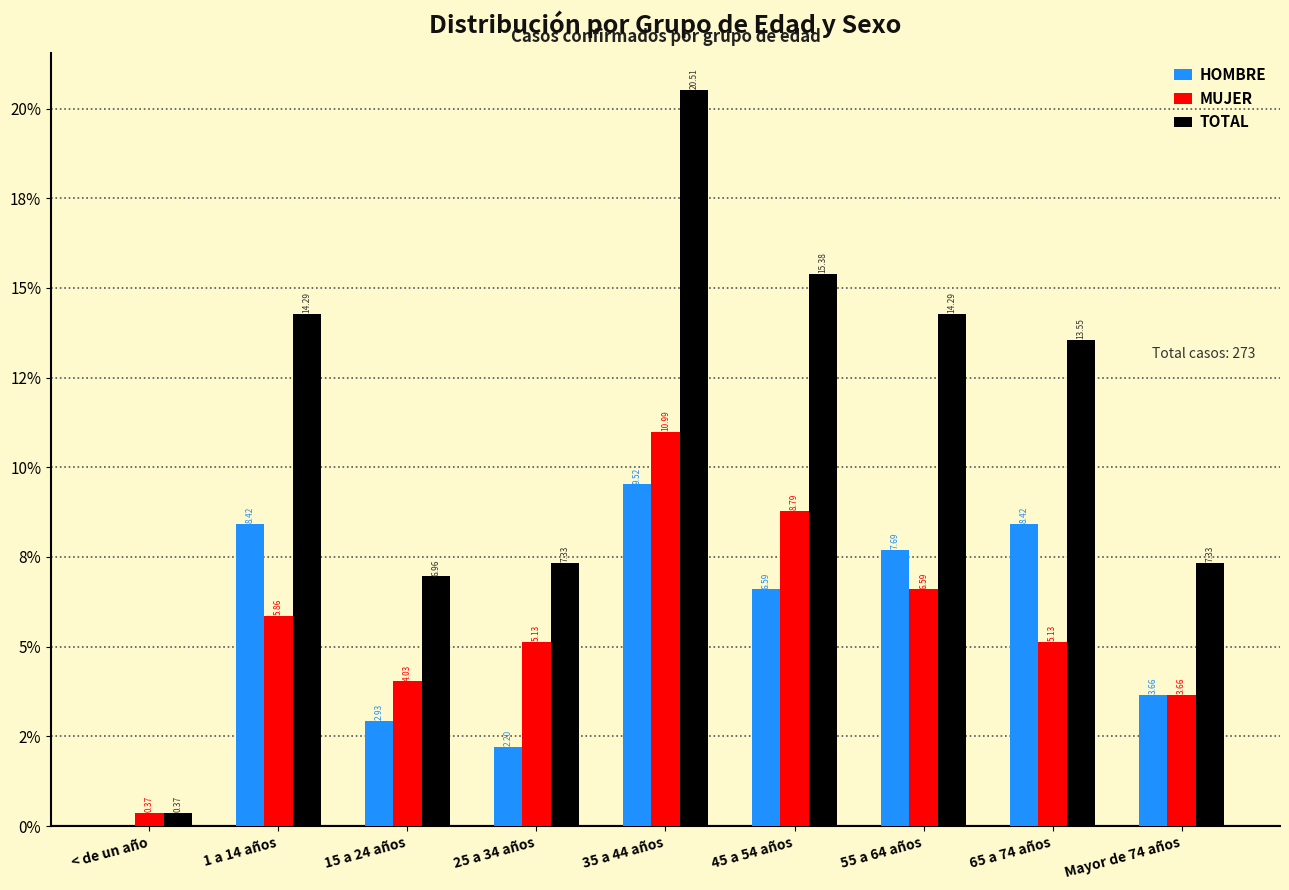

Does the chart contain stacked bars?

No